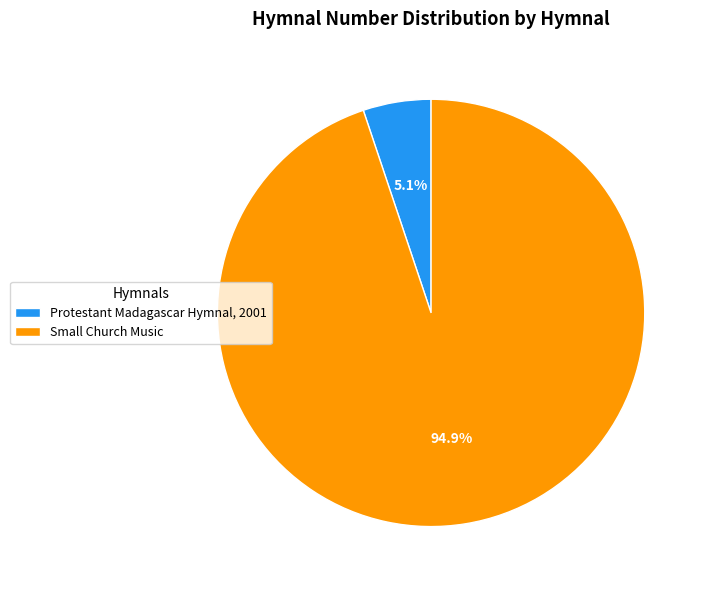

How many slices are in this pie chart?

2